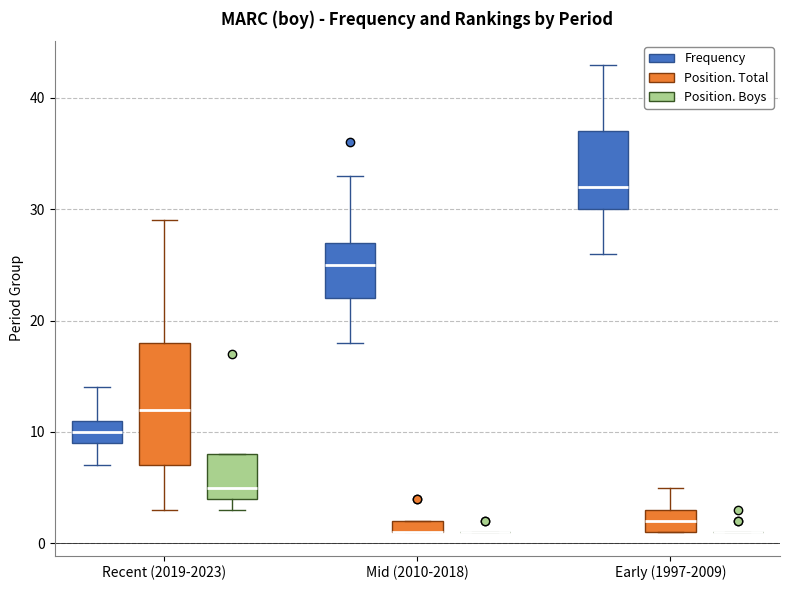

Which box is the tallest, from its lower edge to its upper edge?

Recent (2019-2023) (Position. Total)